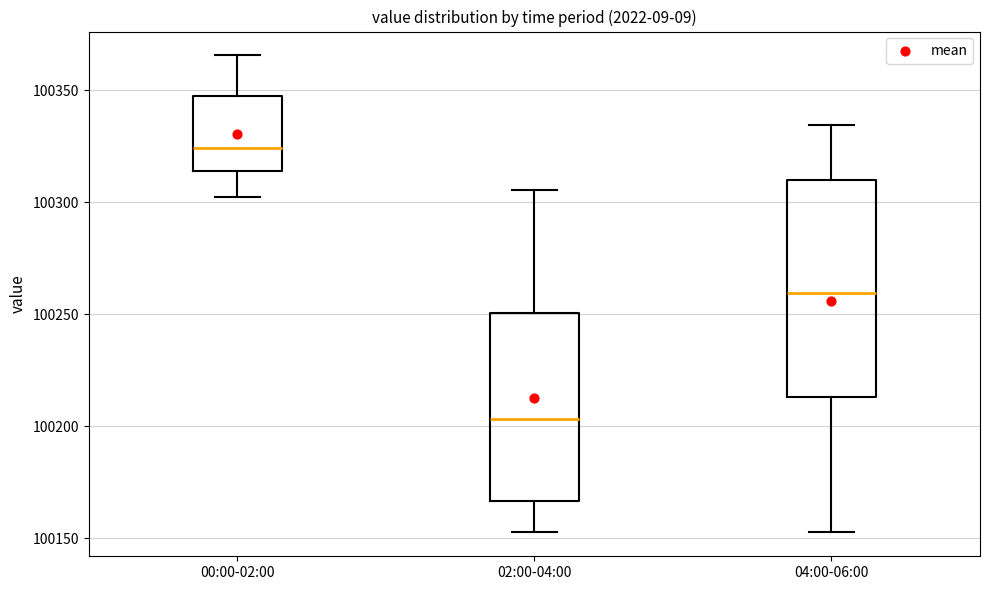

Comparing the boxes themselves (not the whiskers), which one is the tallest?

04:00-06:00